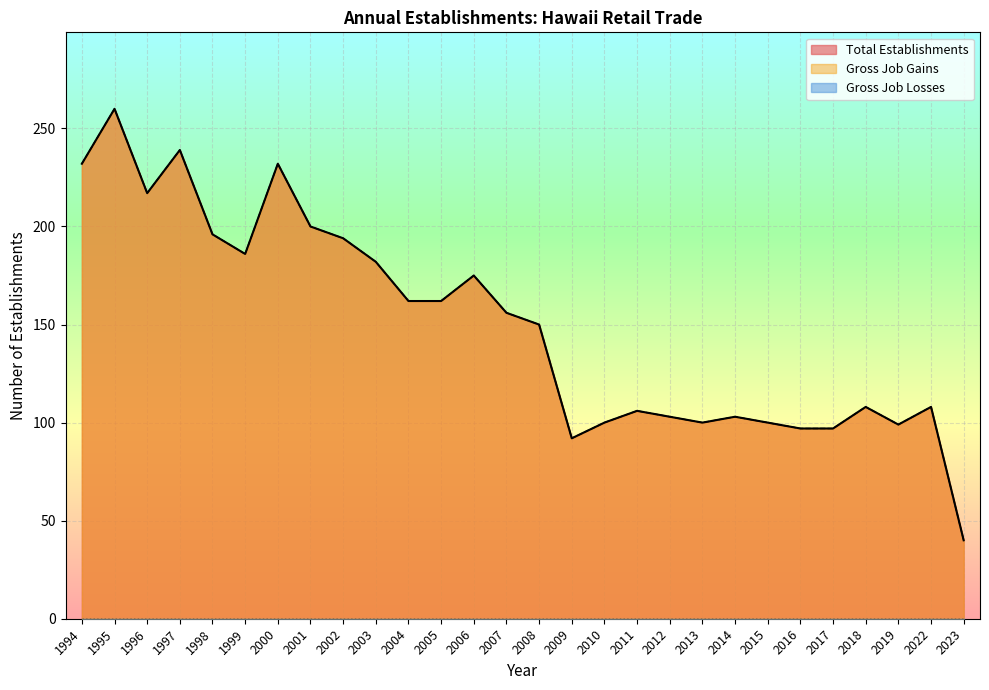

Where is Total Establishments nearest to the value 150?

2008